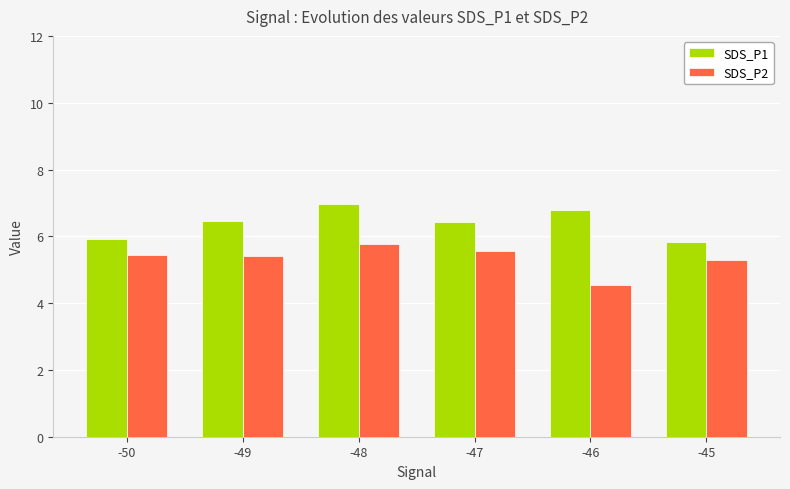

Which series has the largest total across all categories?

SDS_P1